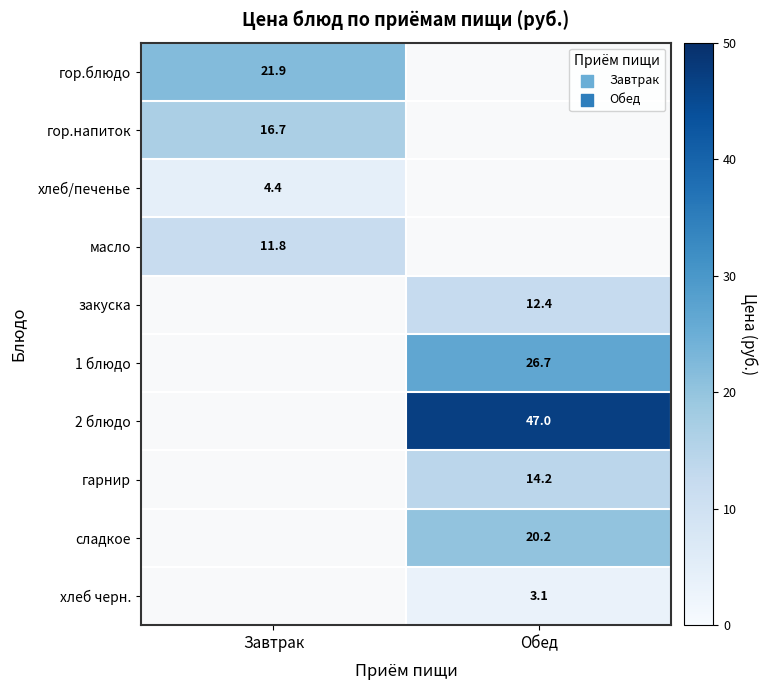

True or false: 1 блюдо has a value of 26.7 at Обед.

True